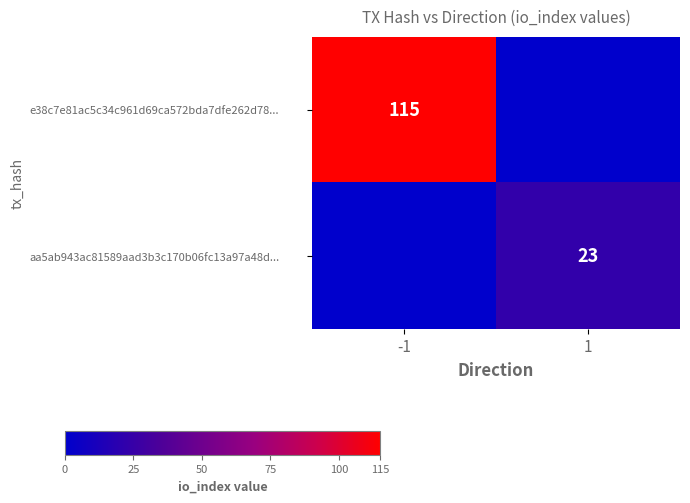

Between 1 and -1, which is larger?

-1